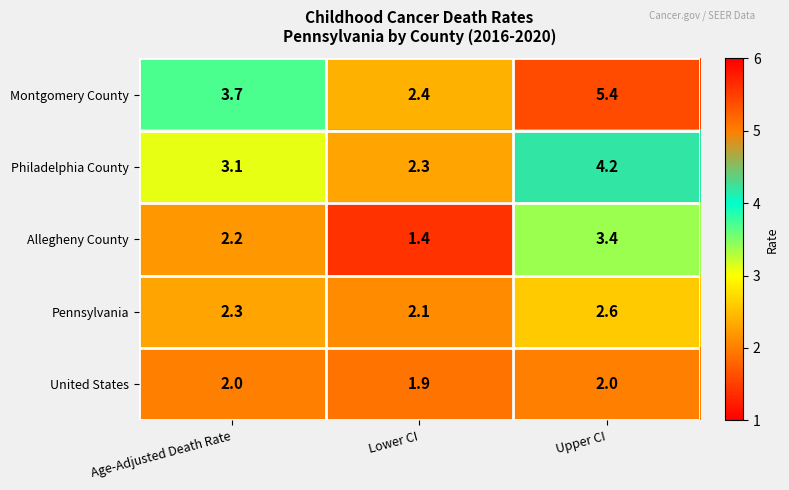

Between Age-Adjusted Death Rate and Lower CI, which series saw the biggest shift?

Montgomery County